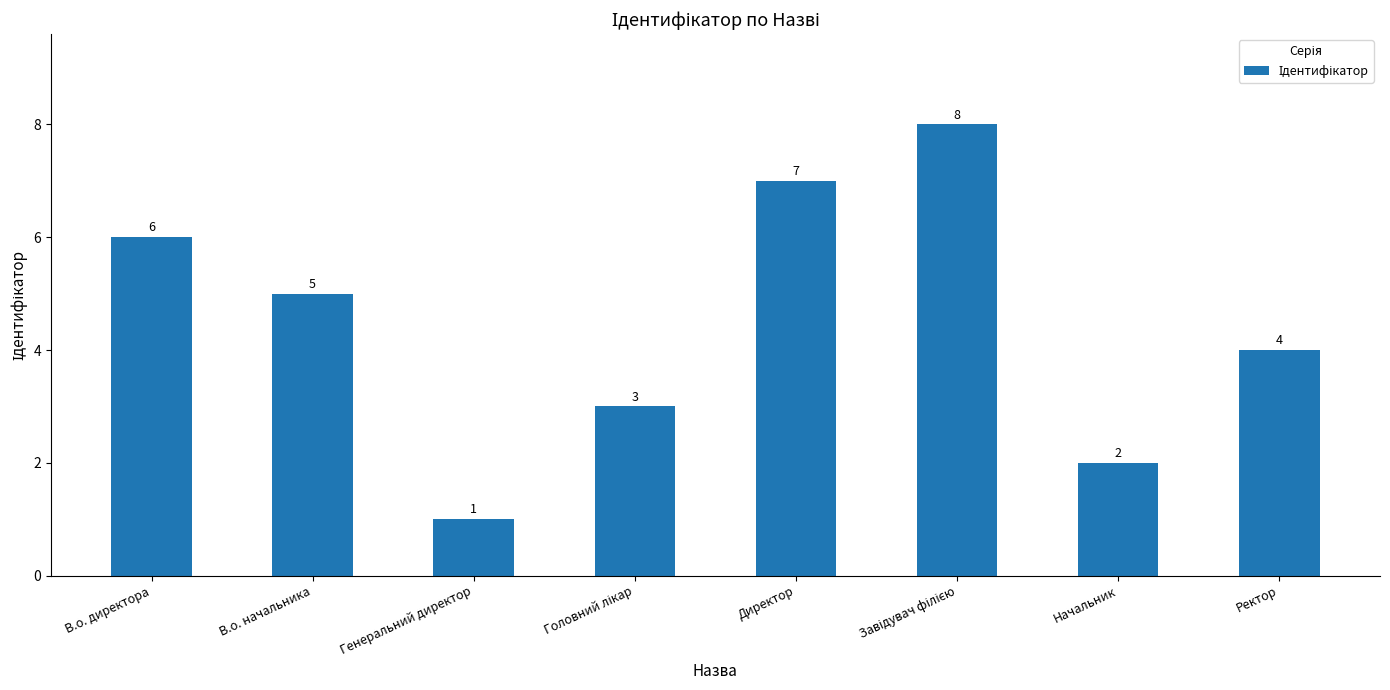

At which label does the data first exceed 5?

В.о. директора